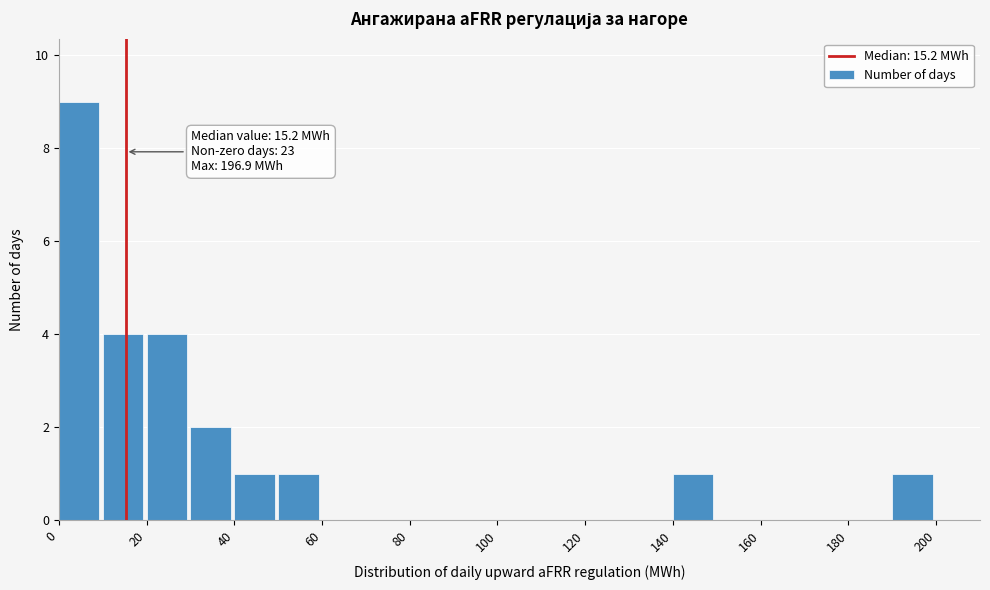

Over which range of the x-axis is the bar tallest?

0 to 10